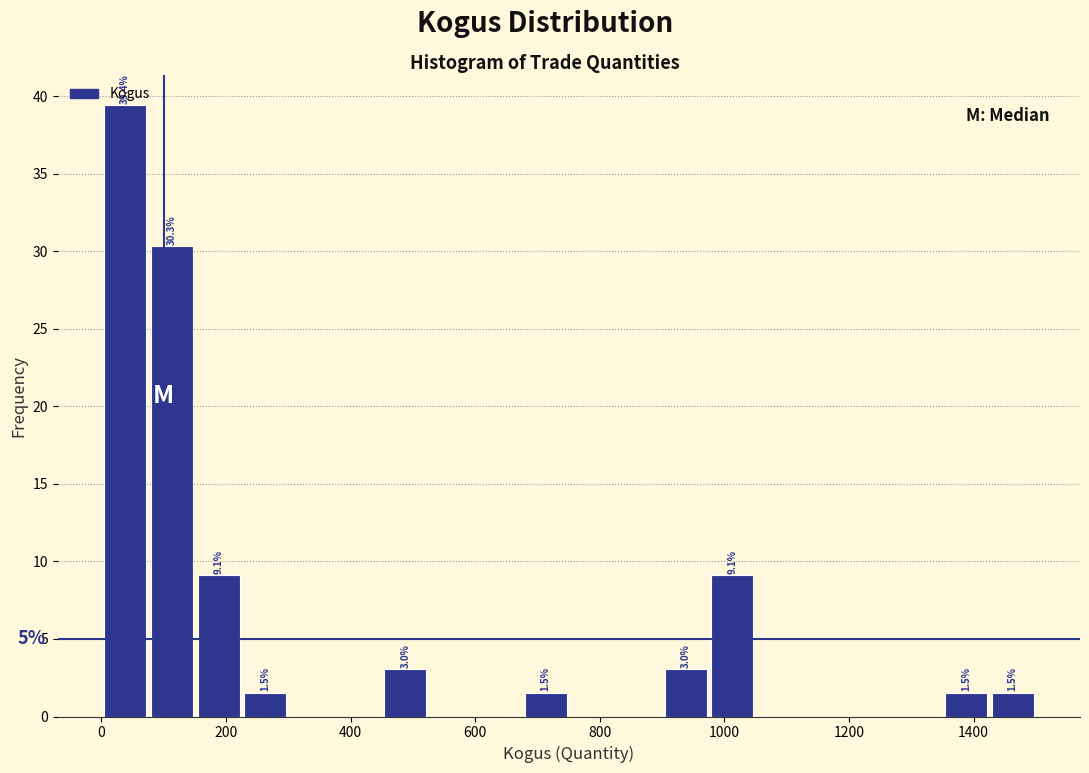

Around what value on the x-axis is the tallest bar? Give the approximate position of its centre, as read against the axis.

40